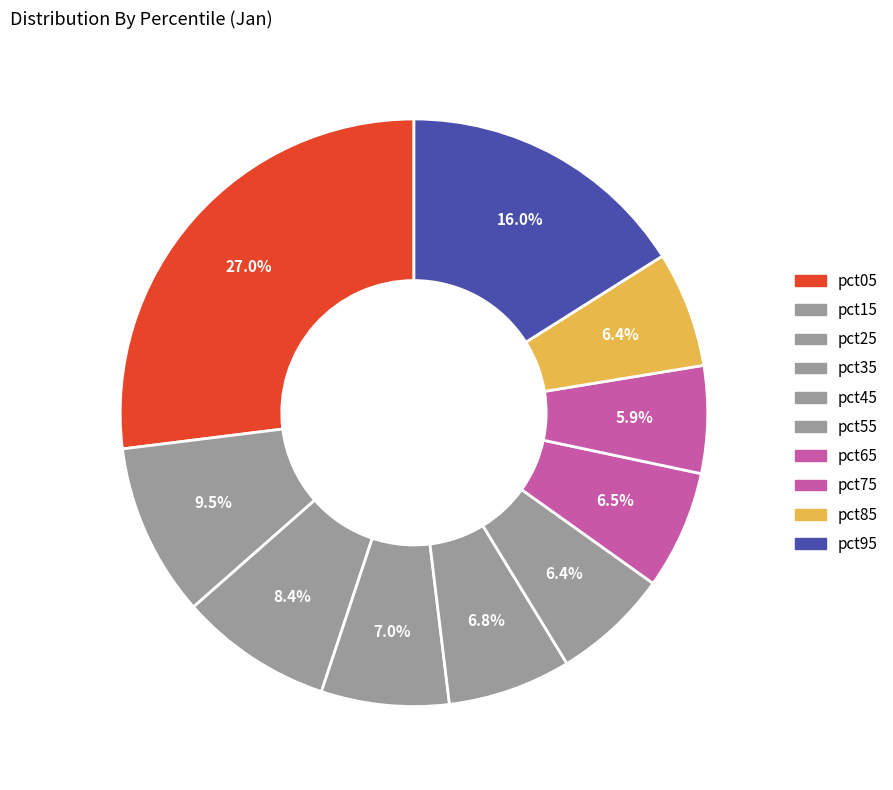

Is the sum of pct55 and pct05 greater than half?

No